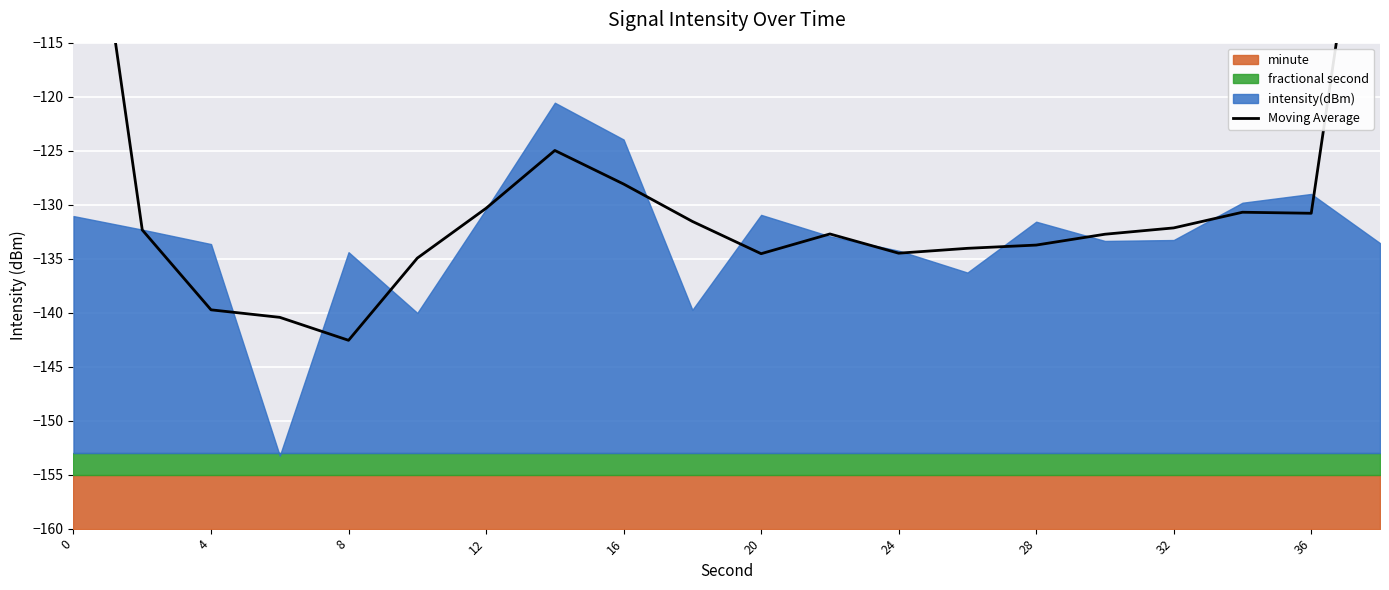

What is the maximum value shown in the chart?

-87.5